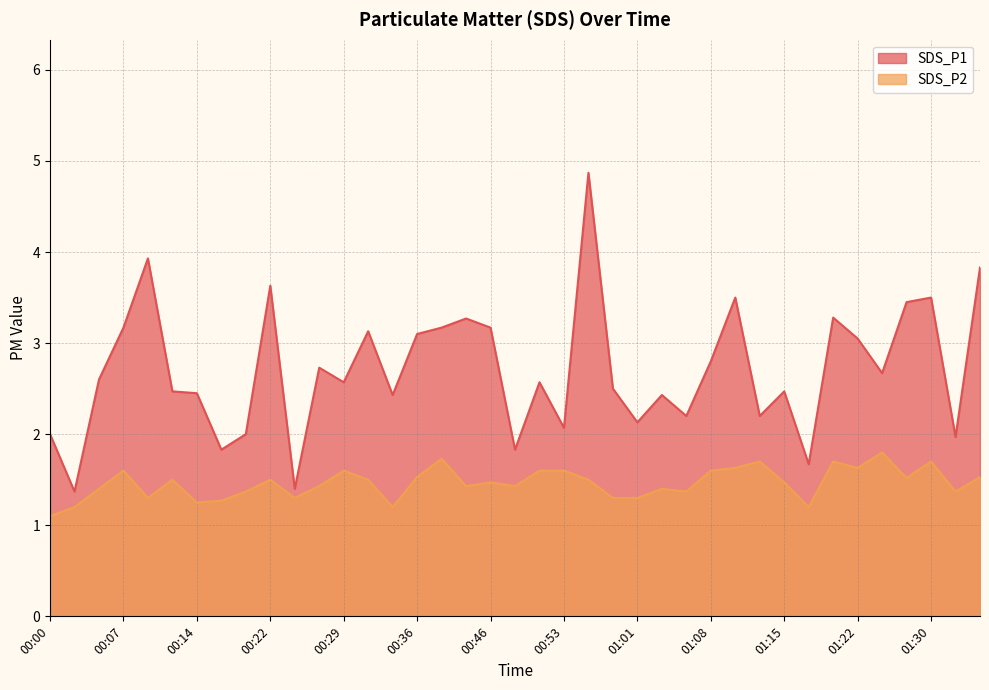

Between 00:24 and 00:36, which is larger?

00:36